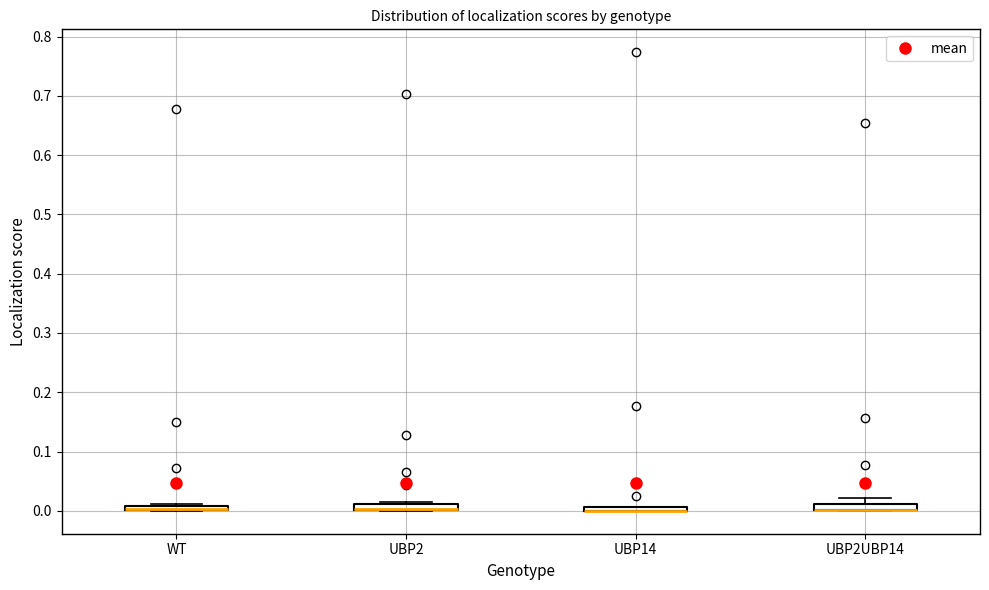

Where is the lower edge of the box for UBP2UBP14 on the y-axis? The values are not printed on the chart, so give them approximately, as read against the axis.

0.00